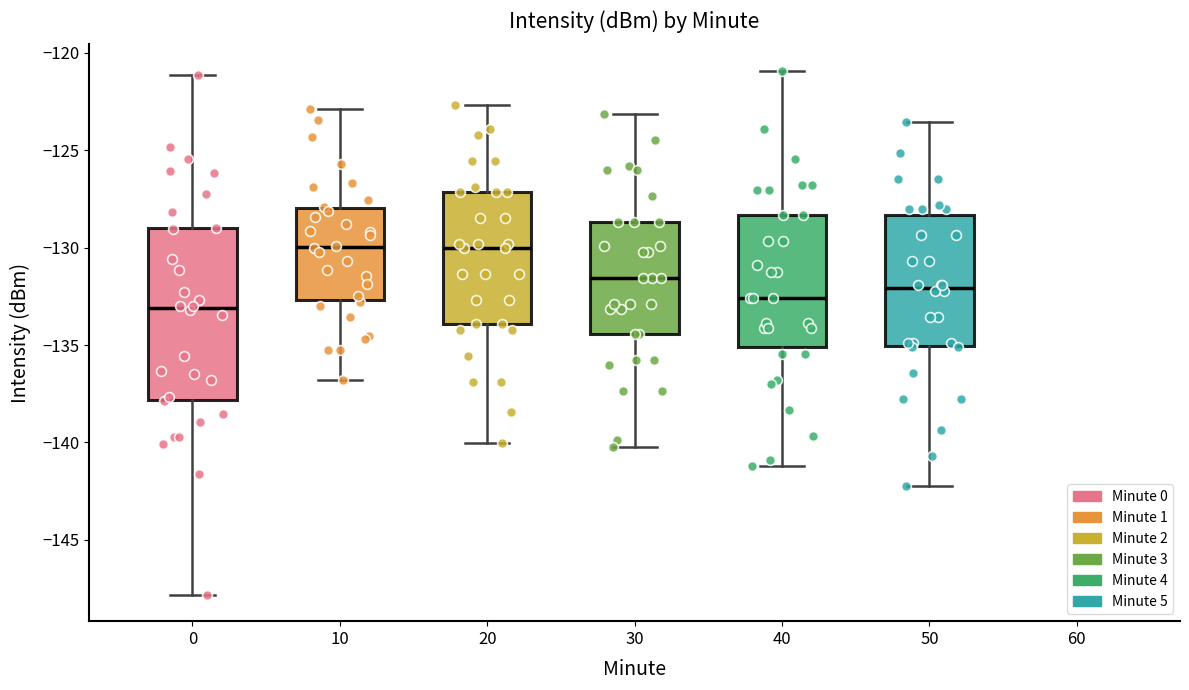

Which box is the tallest, from its lower edge to its upper edge?

0